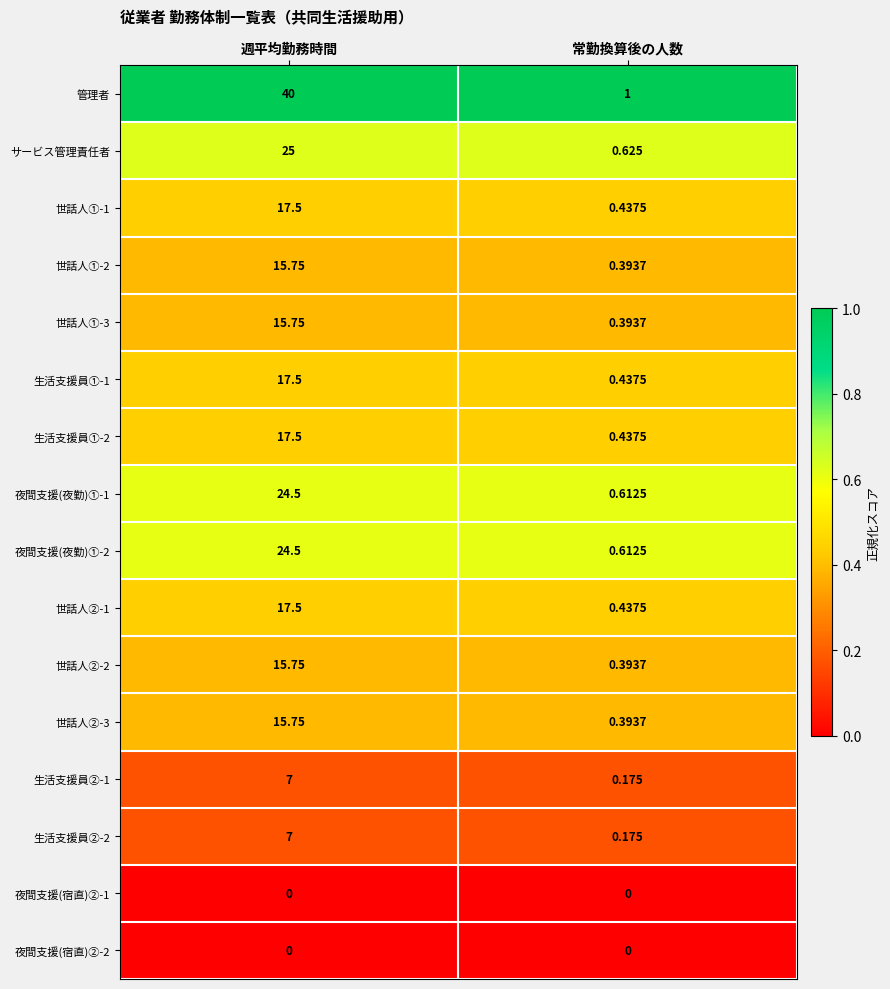

Which series has the widest spread of values?

管理者